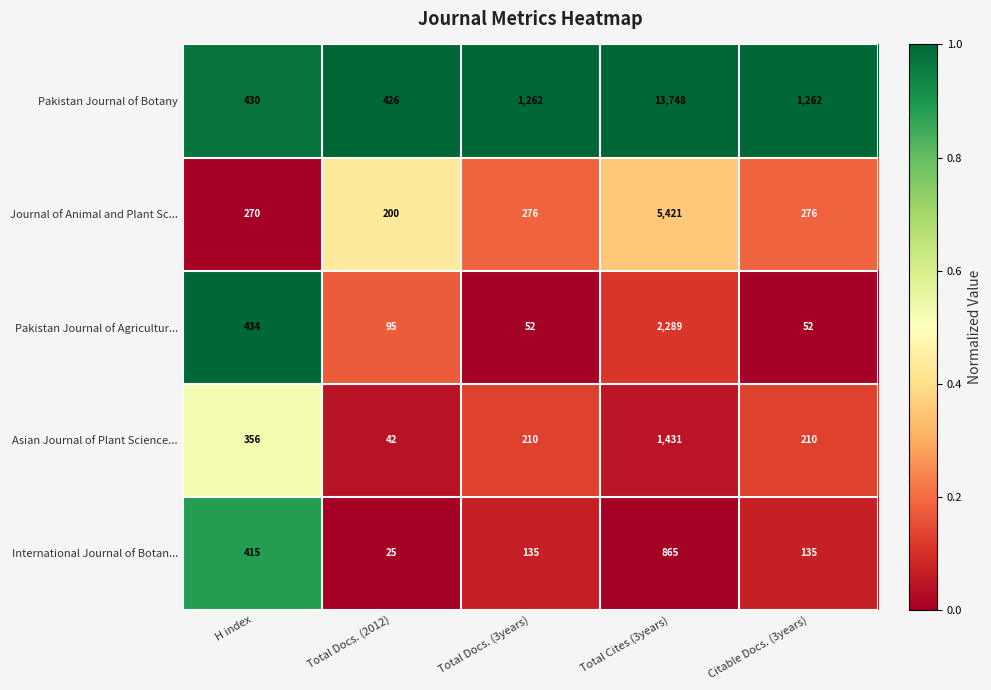

True or false: Pakistan Journal of Botany has a value of 1262 at Total Docs. (3years).

True